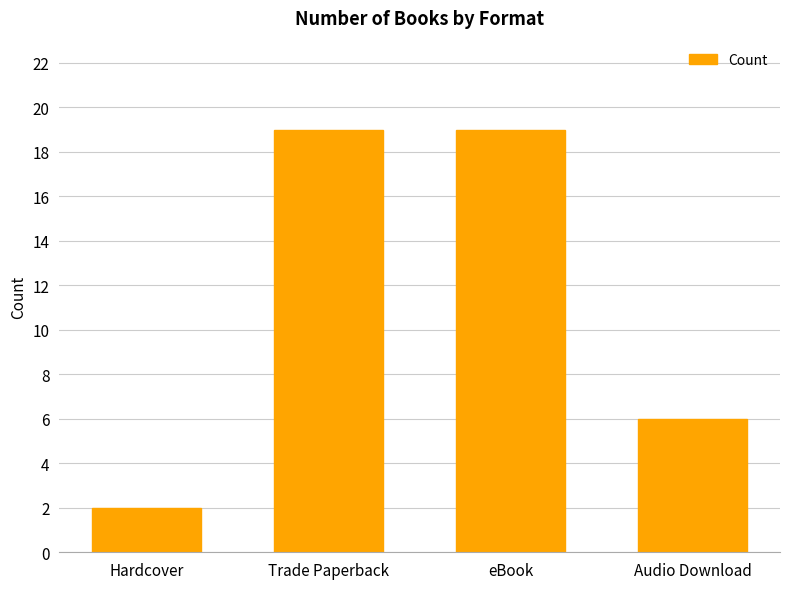

What is the greatest value displayed?

19